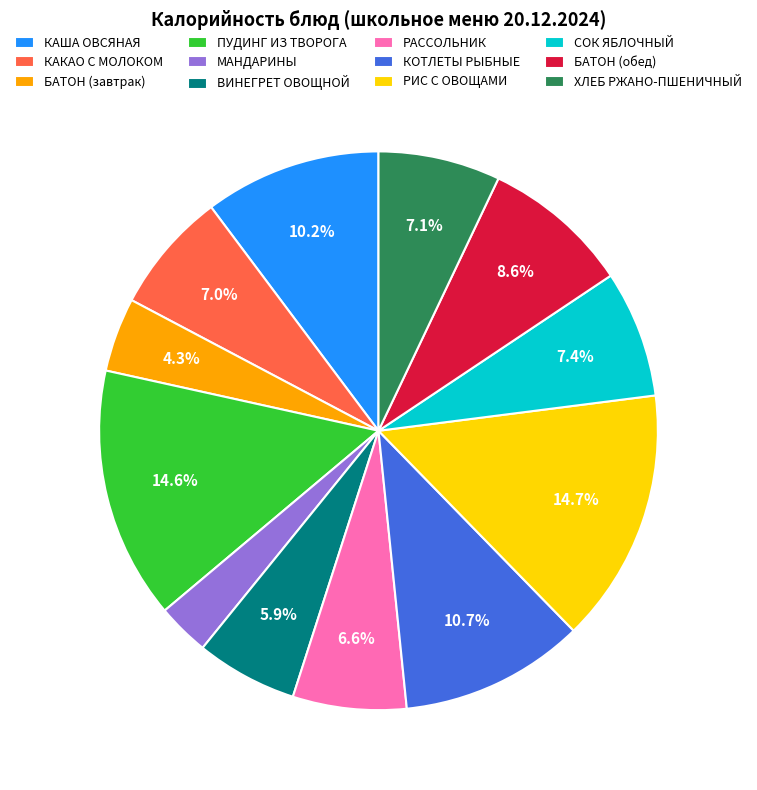

What is the smallest slice in the pie chart?

МАНДАРИНЫ